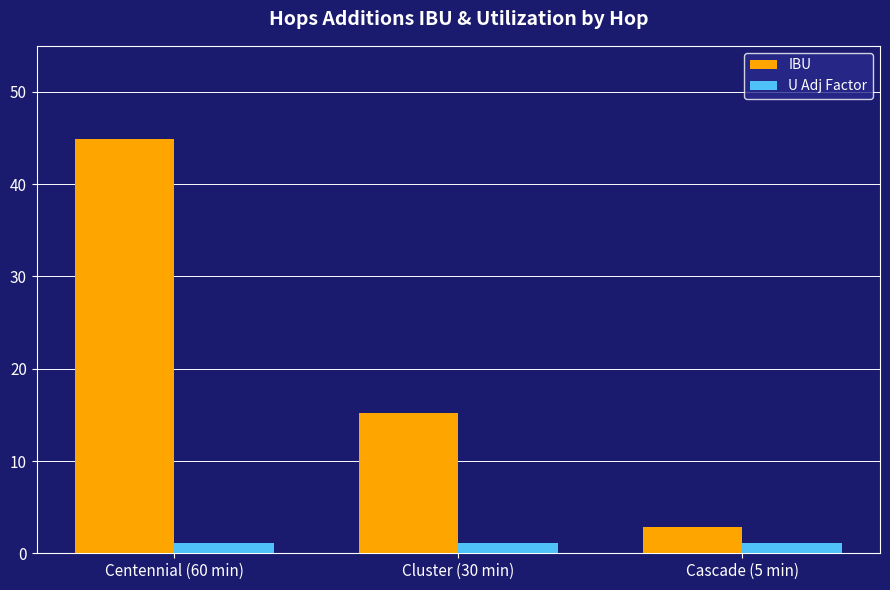

Rank the series by their maximum value, from lowest to highest.

U Adj Factor, IBU